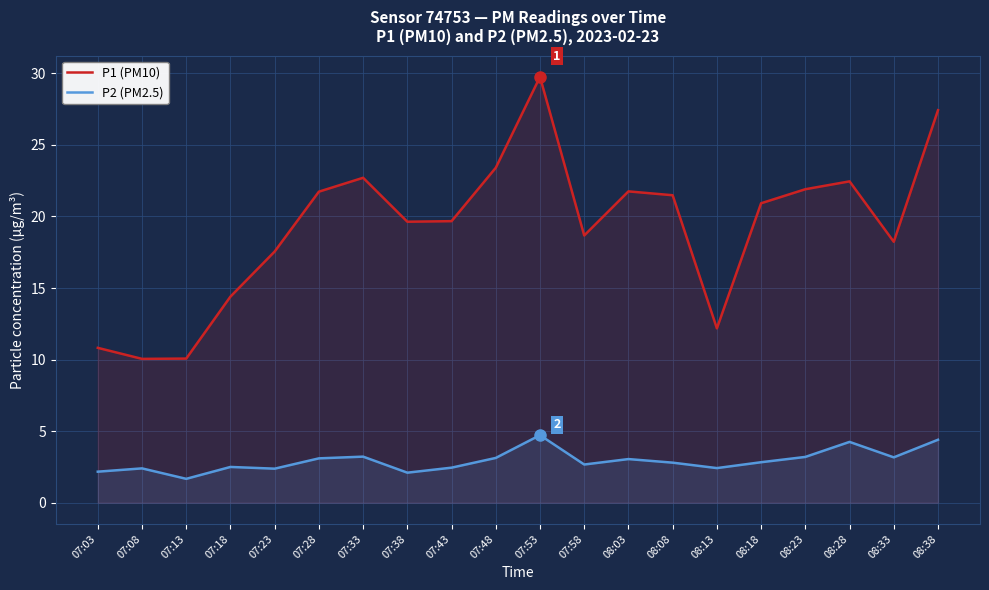

At which category does P1 (PM10) reach its first local peak?

07:33